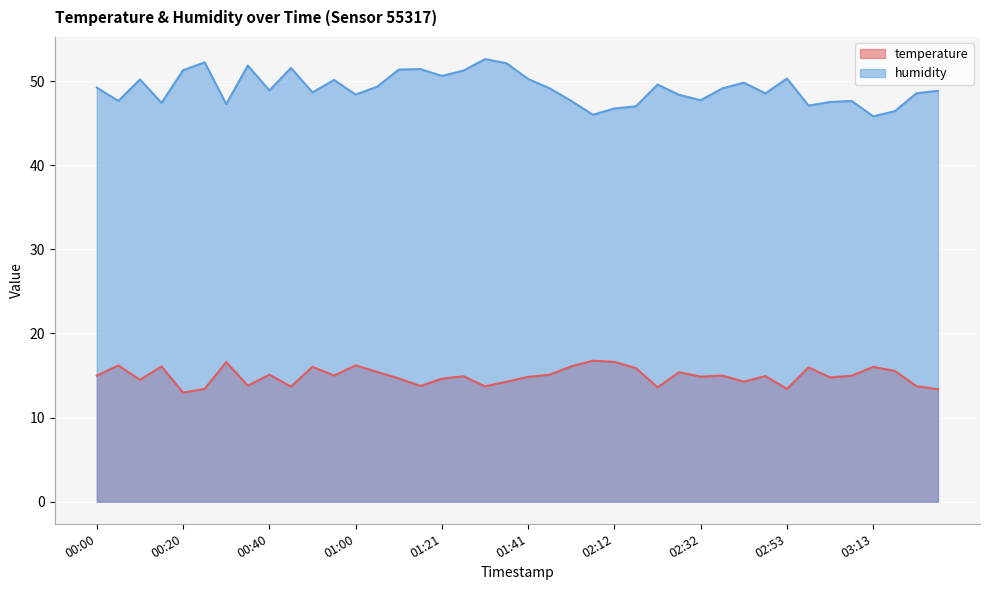

What is the label of the 6th point from the right?

03:03